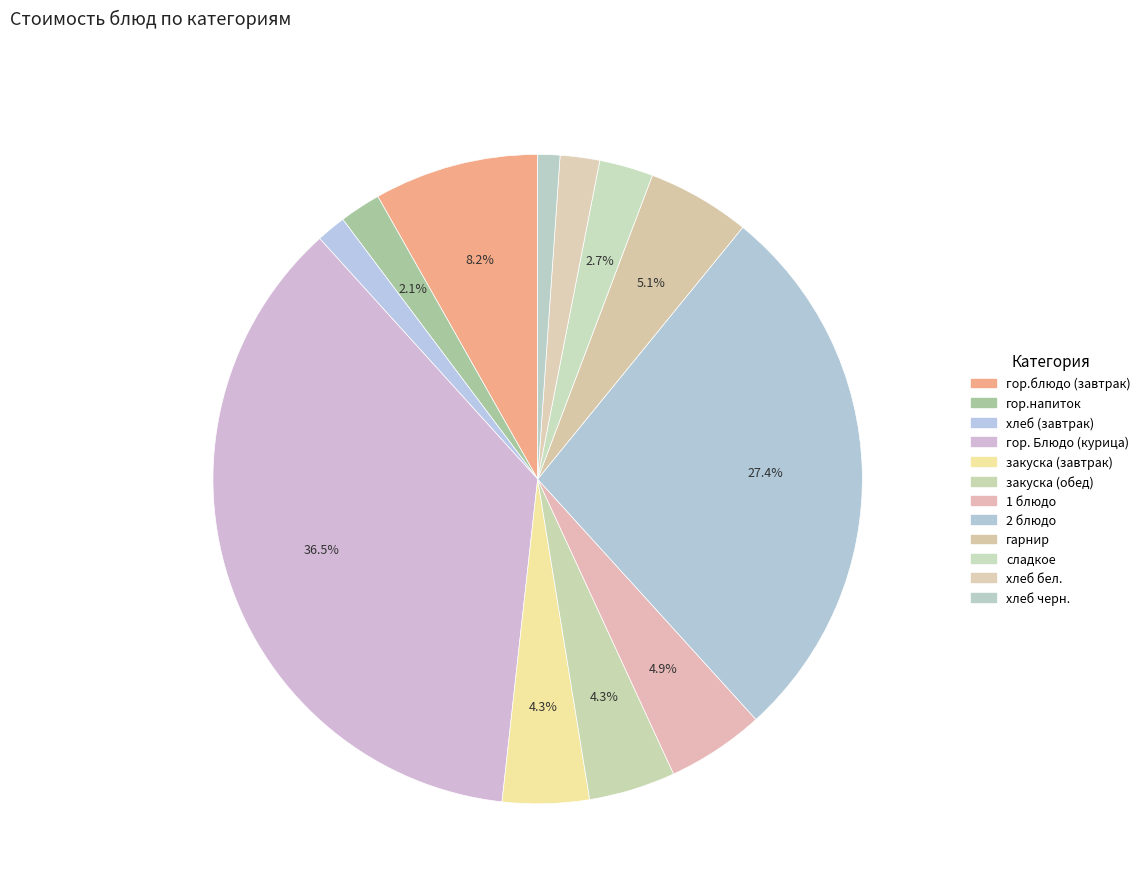

Count the number of slices in the pie.

12